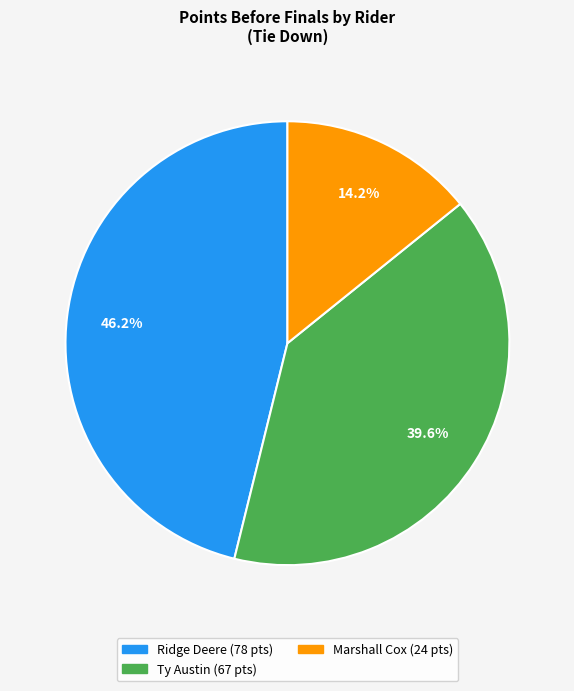

Is there a majority slice in this chart?

No